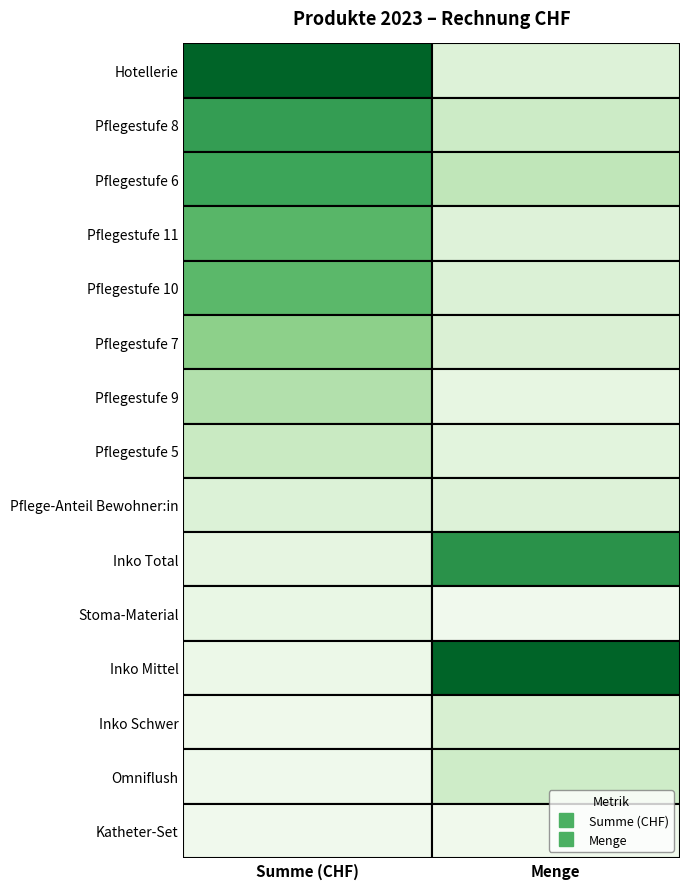

What is the minimum value shown in the chart?

1.0